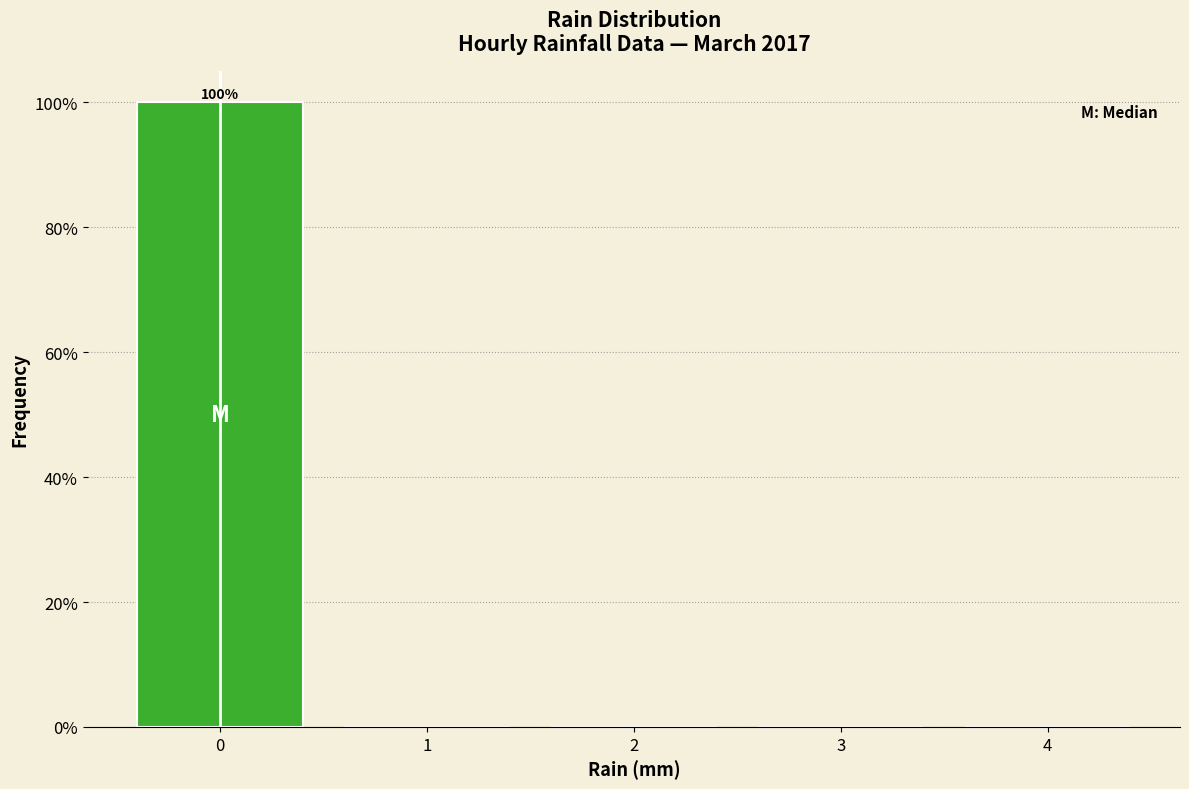

Which range on the x-axis has the tallest bar?

-0.5 to 0.5